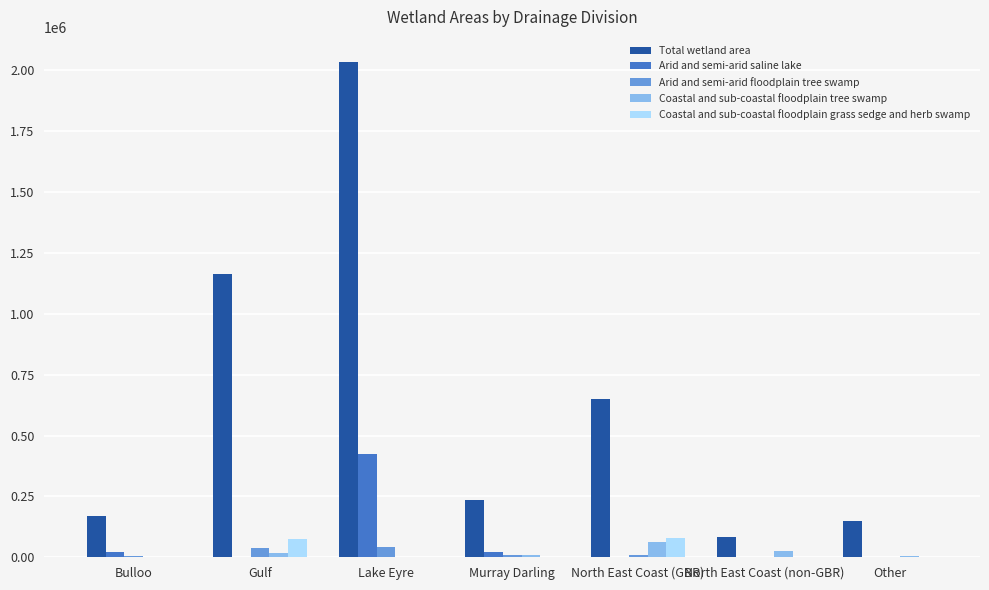

What is the total value across all series at North East Coast (non-GBR)?

112196